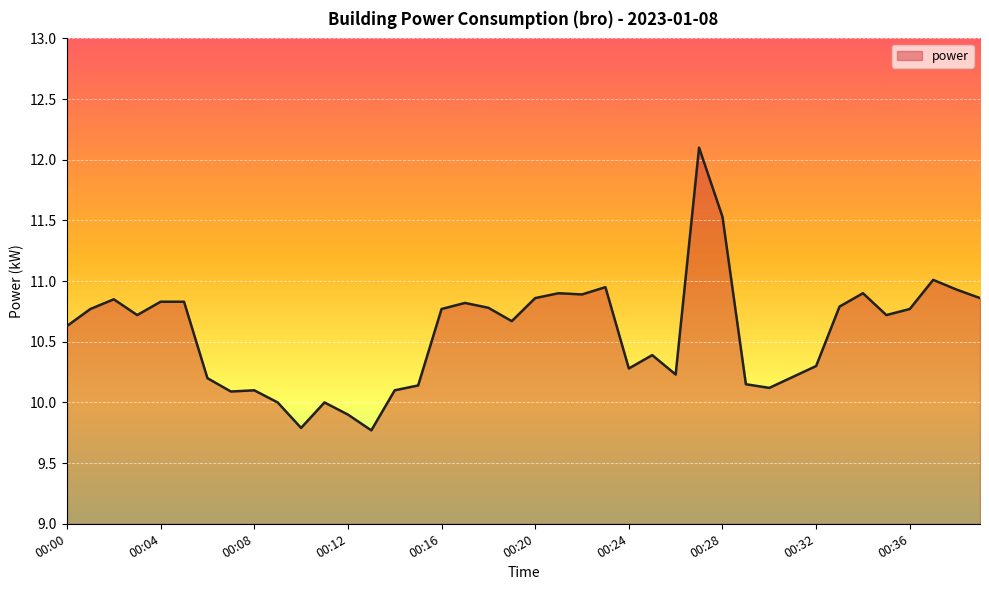

What is the maximum value shown in the chart?

12.1